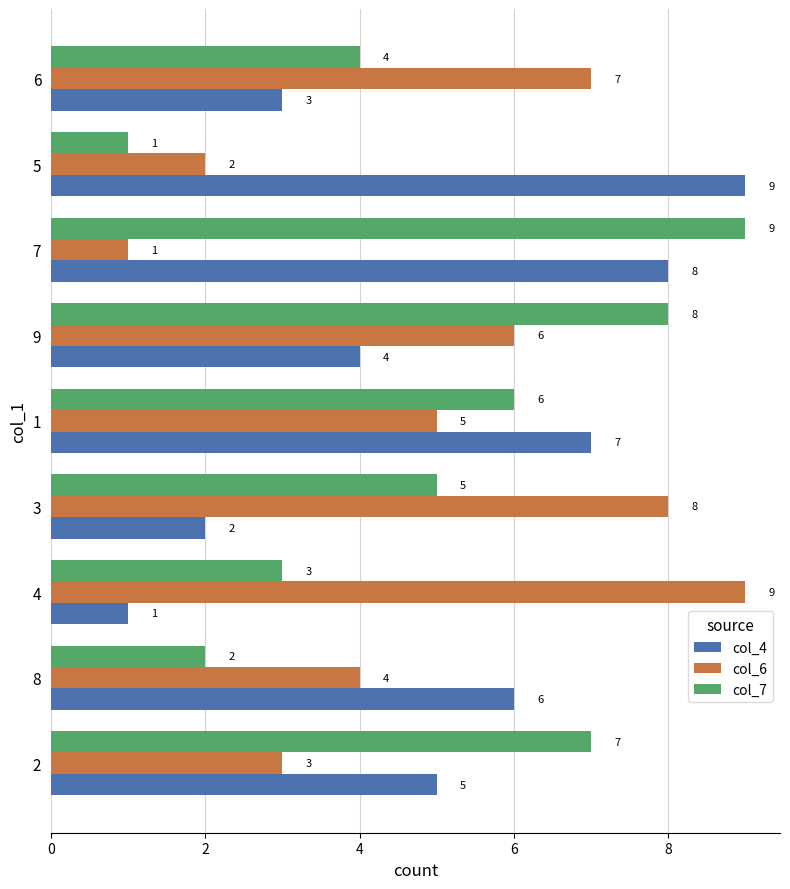

What is the approximate value of col_6 at 9?

6